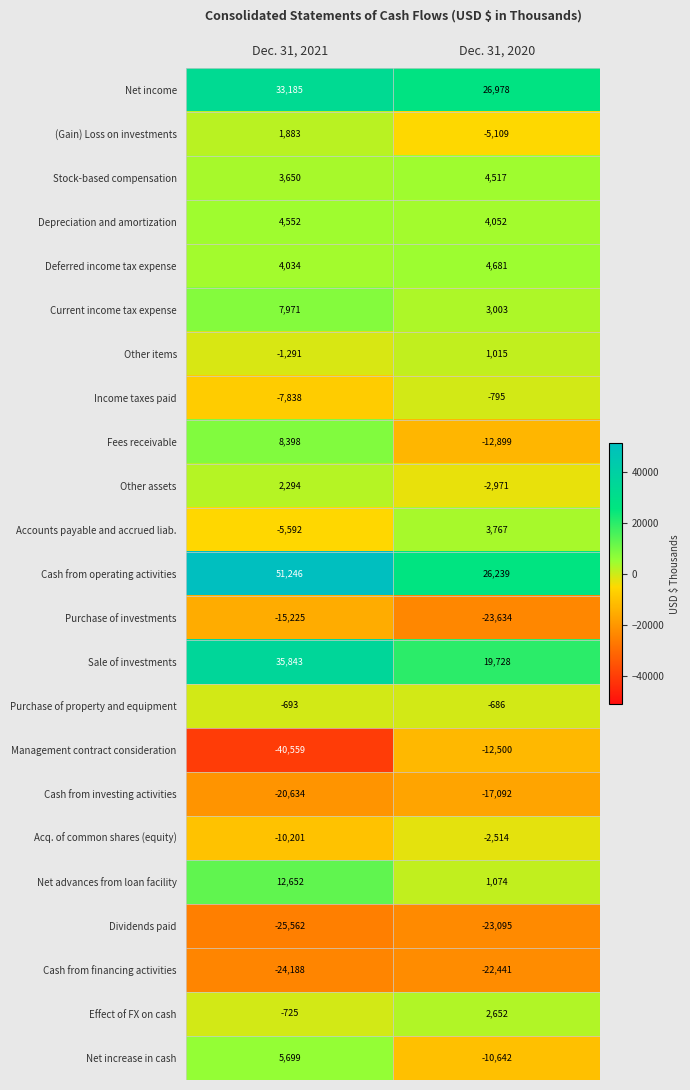

At which category is the sum across all series the highest?

Dec. 31, 2021